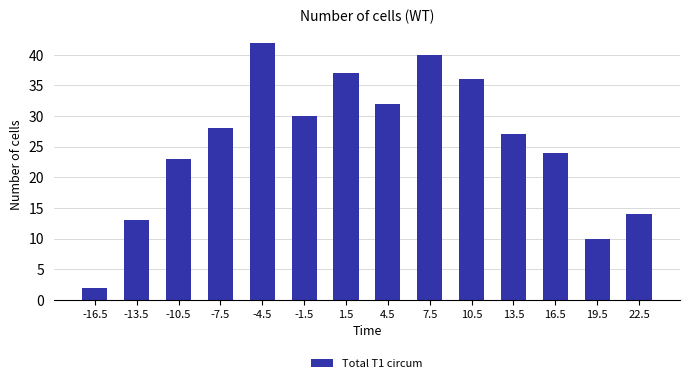

The chart shows a value of 23 at 10.5. True or false?

False